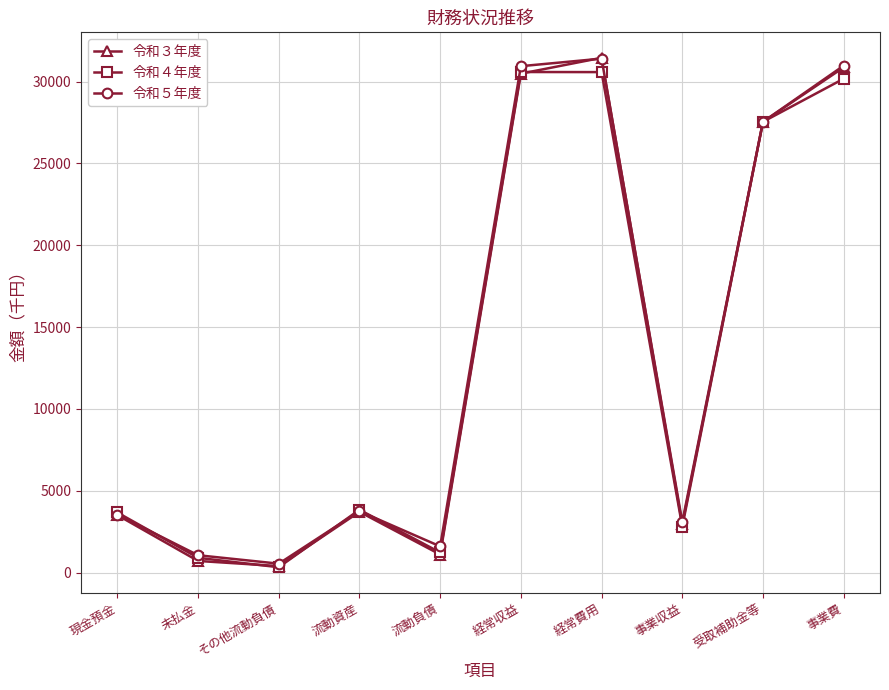

Where is the first local maximum for 令和５年度?

流動資産